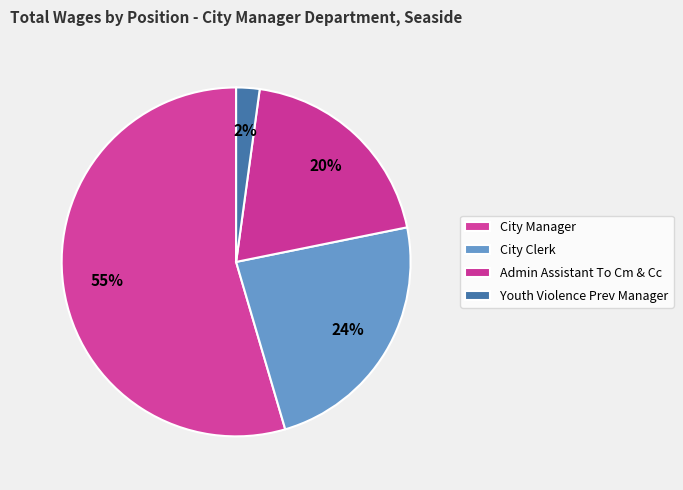

Count the number of slices in the pie.

4